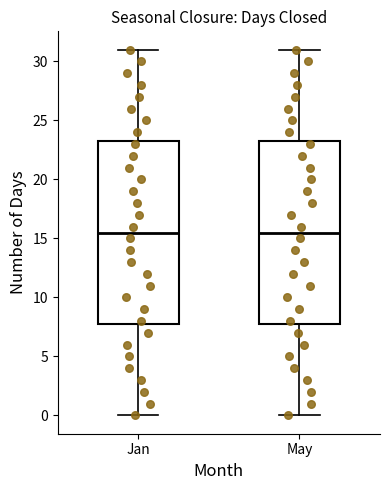

Where does the median line of the box for May sit on the y-axis? The values are not printed on the chart, so give them approximately, as read against the axis.

15.5